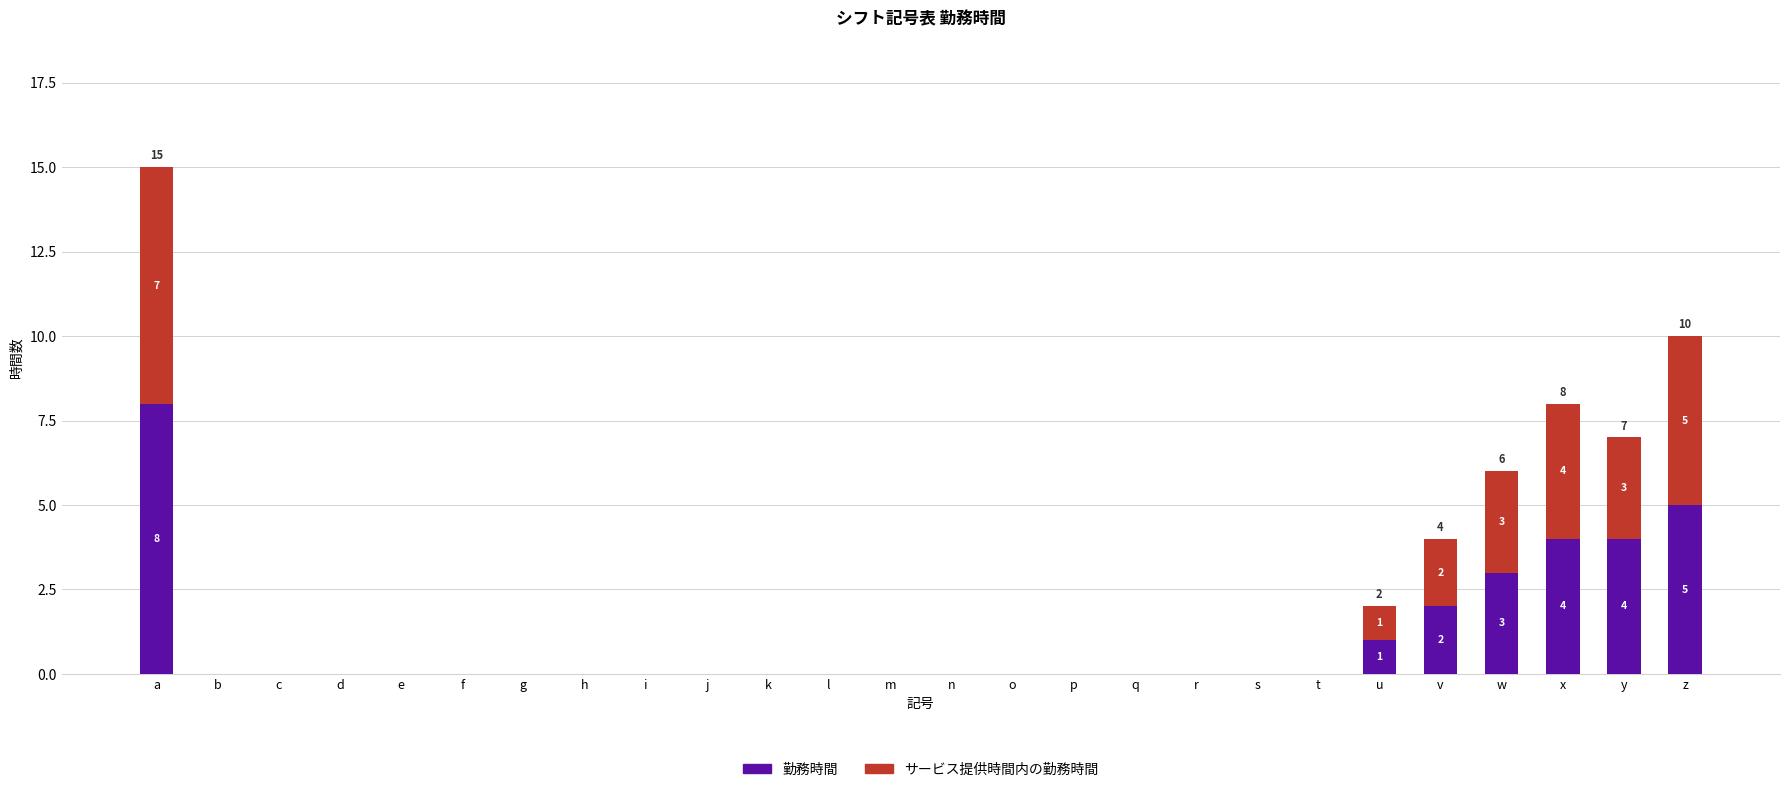

At which category is the sum across all series the highest?

a